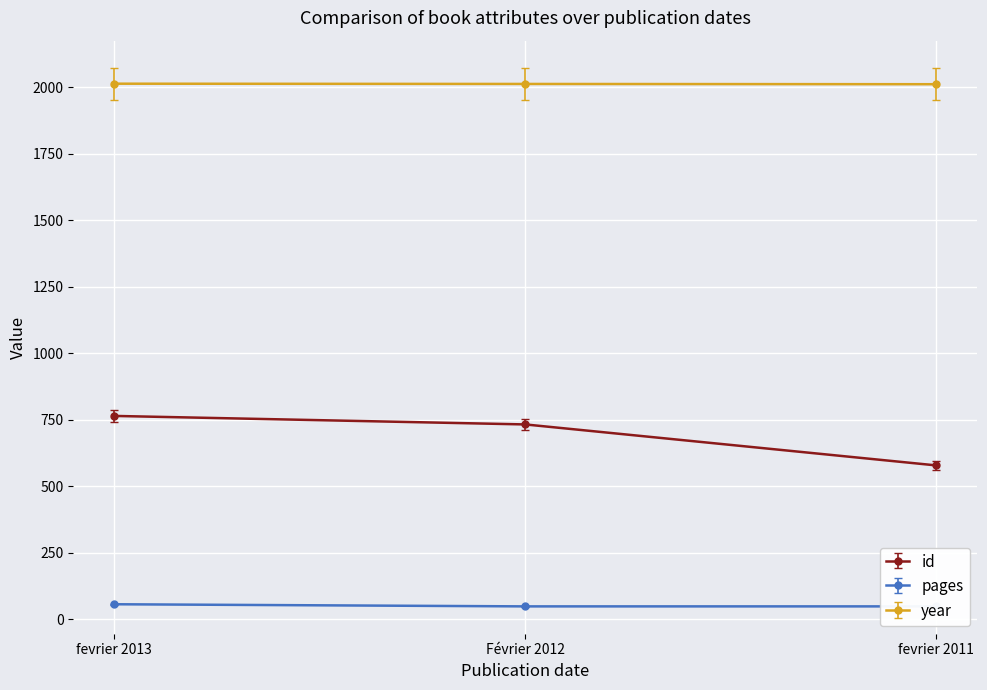

At which label does id reach its peak?

fevrier 2013